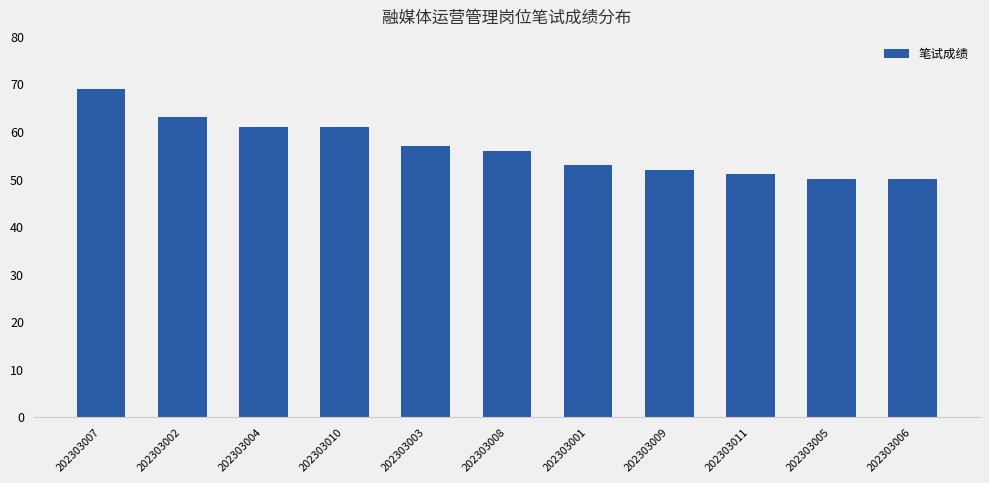

What is the value of the 4th bar from the left?

61